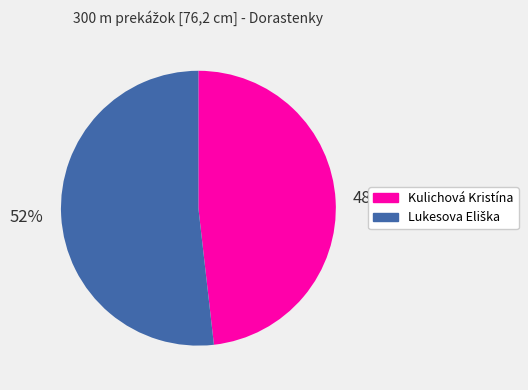

Count the number of slices in the pie.

2